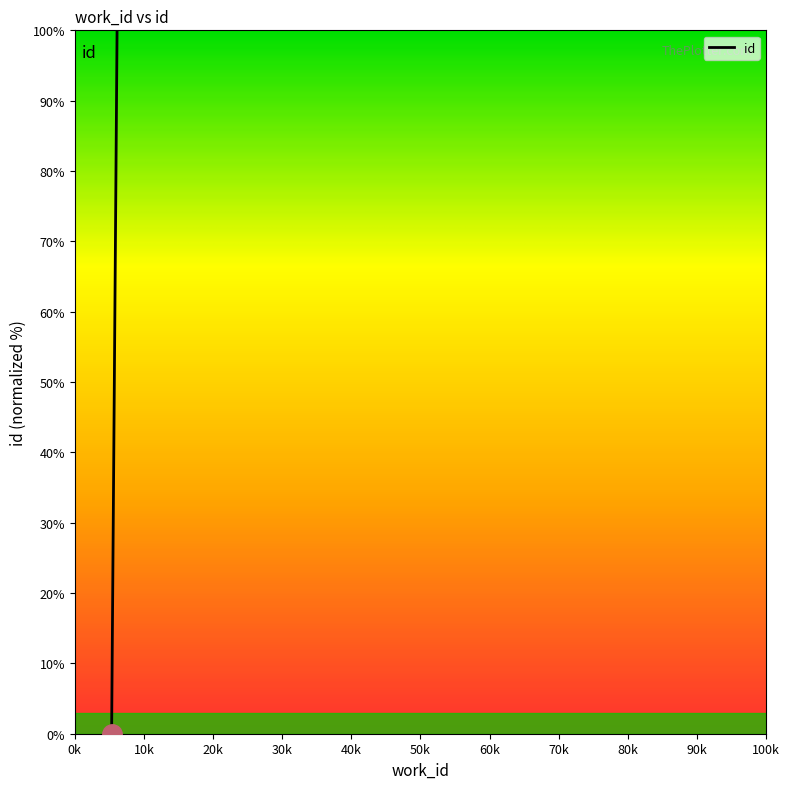

What is the greatest value displayed?

100.0